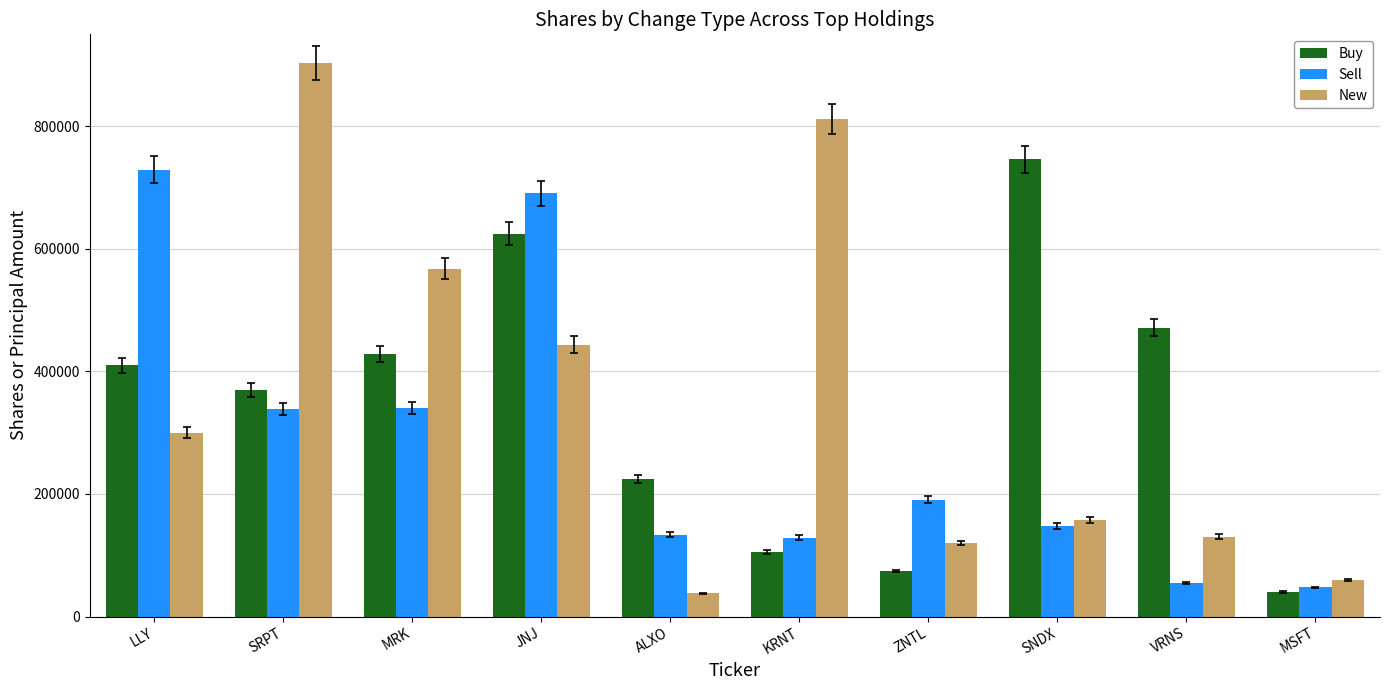

Rank the series by their maximum value, from lowest to highest.

Sell, Buy, New